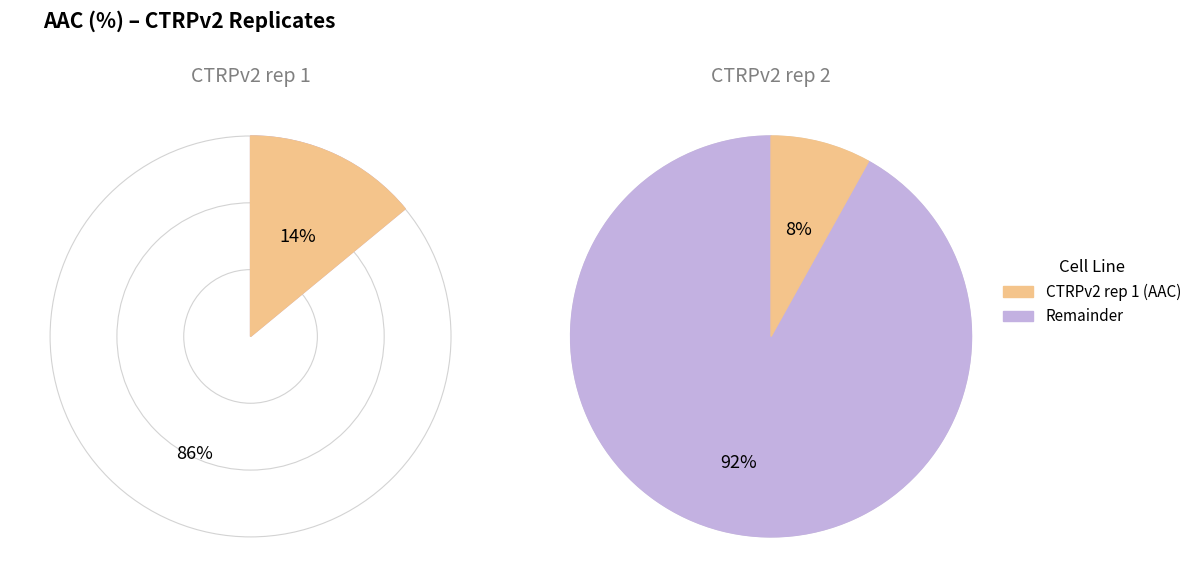

Count the number of slices in the pie.

2